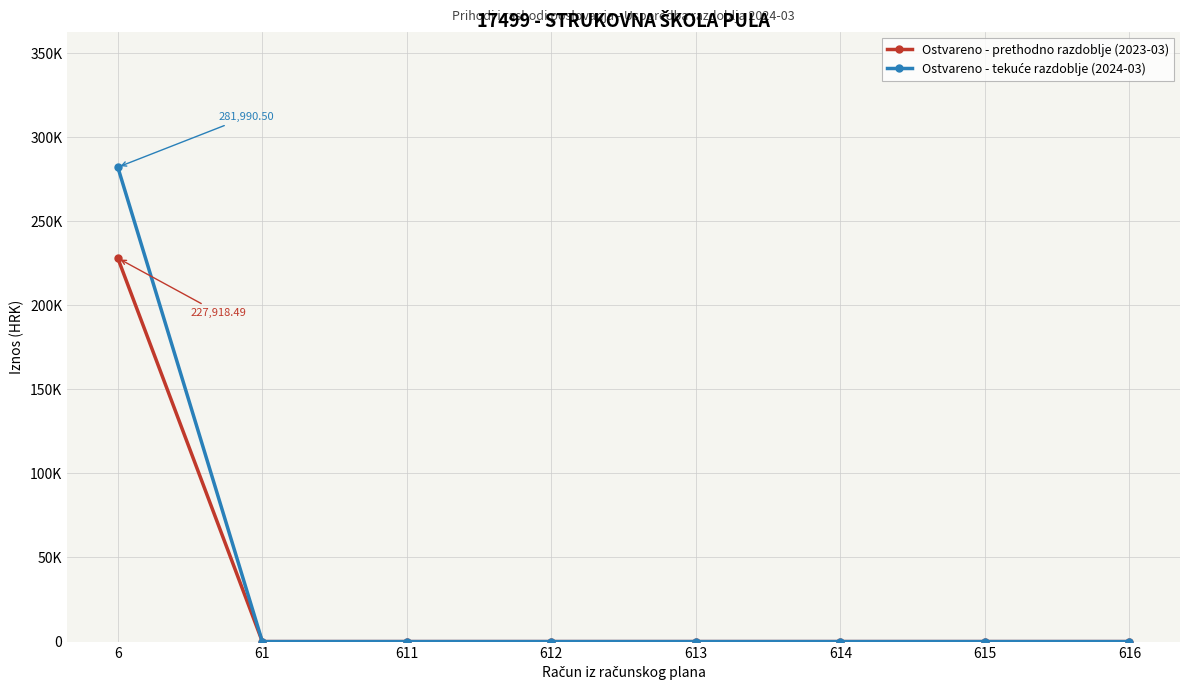

Is this an area chart (filled region under the line)?

No